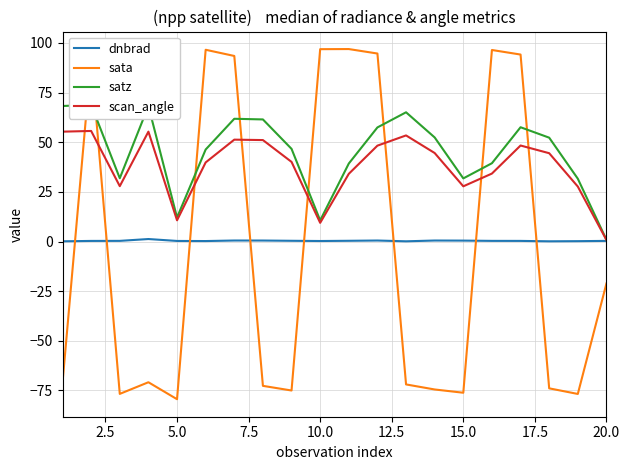

What is the highest value of the sata series?

96.9